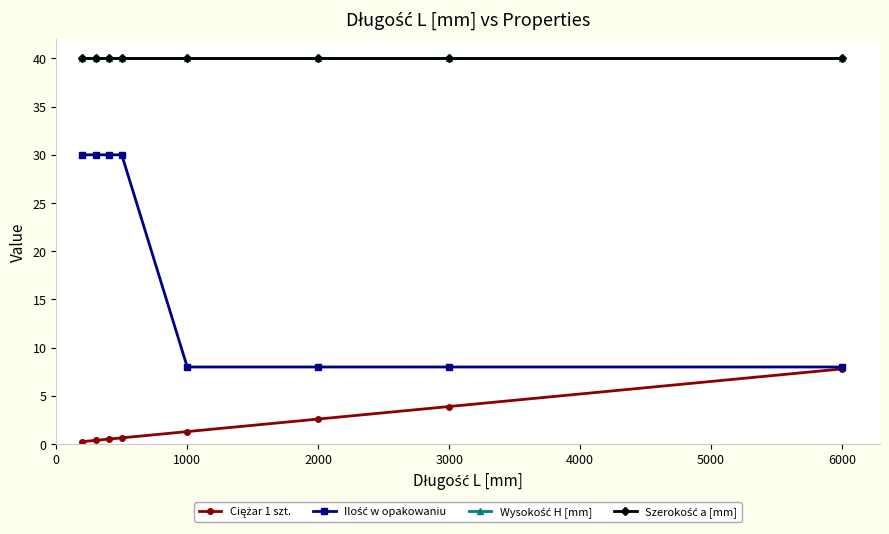

True or false: Wysokość H [mm] and Szerokość a [mm] cross at least once.

False